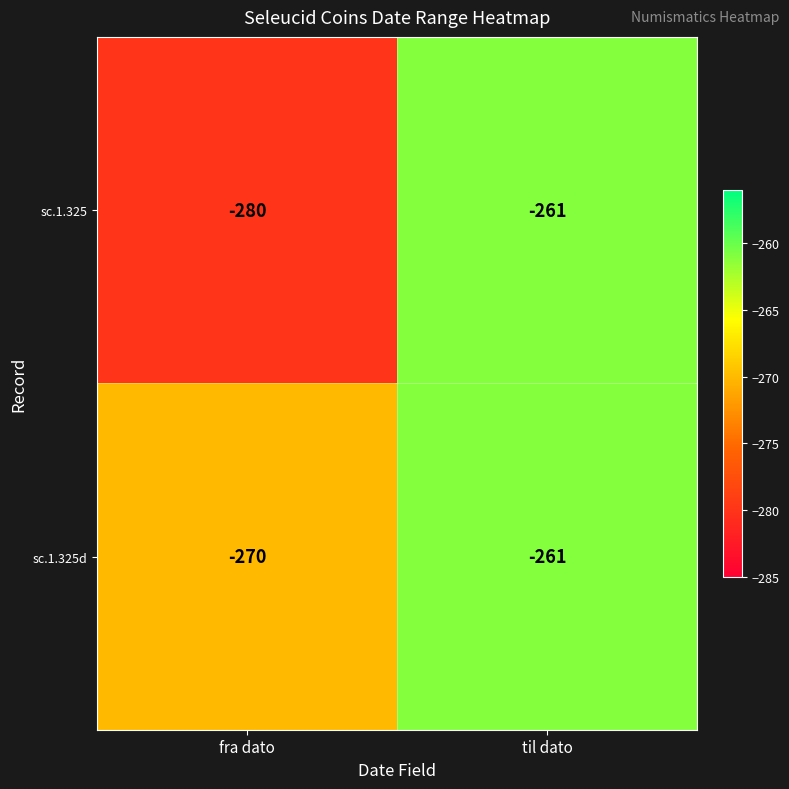

What is the total value across all series at til dato?

-522